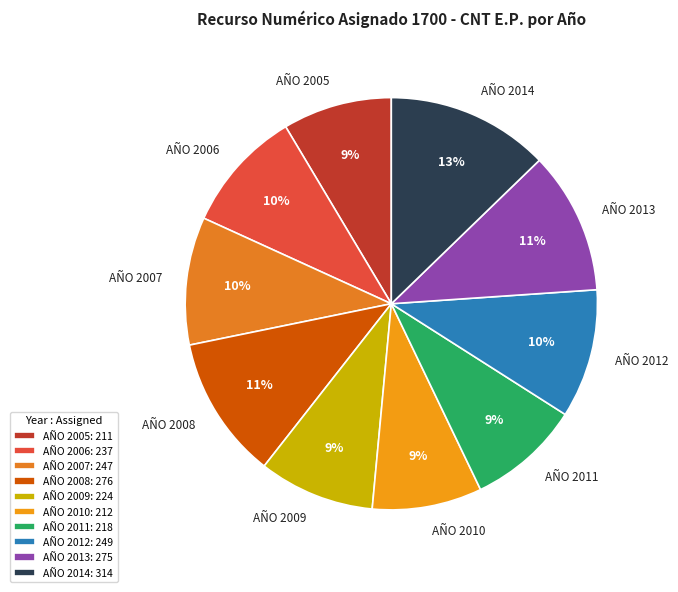

What percentage is the AÑO 2013 slice, to the nearest percent?

11%